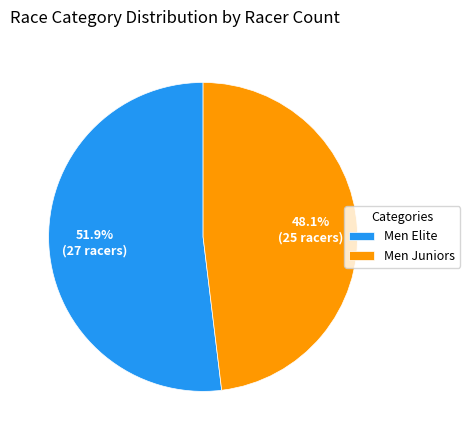

What percentage is the Men Elite slice, to the nearest percent?

52%